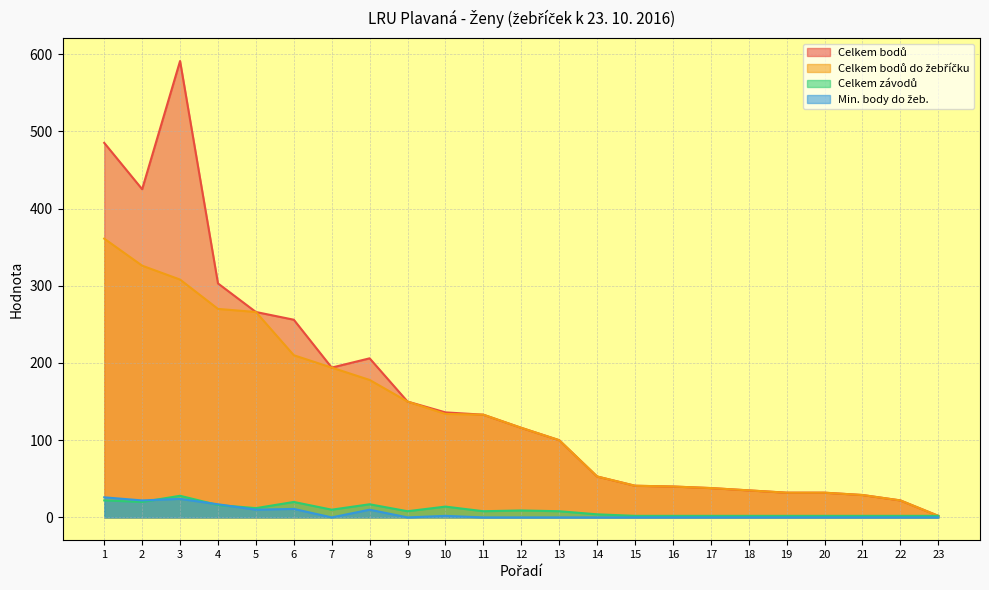

Reading right to left, what are all the values shown in this chart?

Celkem bodů: 2	22	29	32	32	35	38	40	41	53	100	116	133	136	150	206	194	256	266	303	591	425	485
Celkem bodů do žebříčku: 2	22	29	32	32	35	38	40	41	53	100	116	133	134	150	178	194	210	266	270	308	326	361
Celkem závodů: 2	2	2	2	2	2	2	2	2	4	8	9	8	14	8	17	10	20	12	16	28	20	22
Min. body do žeb.: 0	0	0	0	0	0	0	0	0	0	0	0	0	2	0	10	0	11	10	17	24	22	26